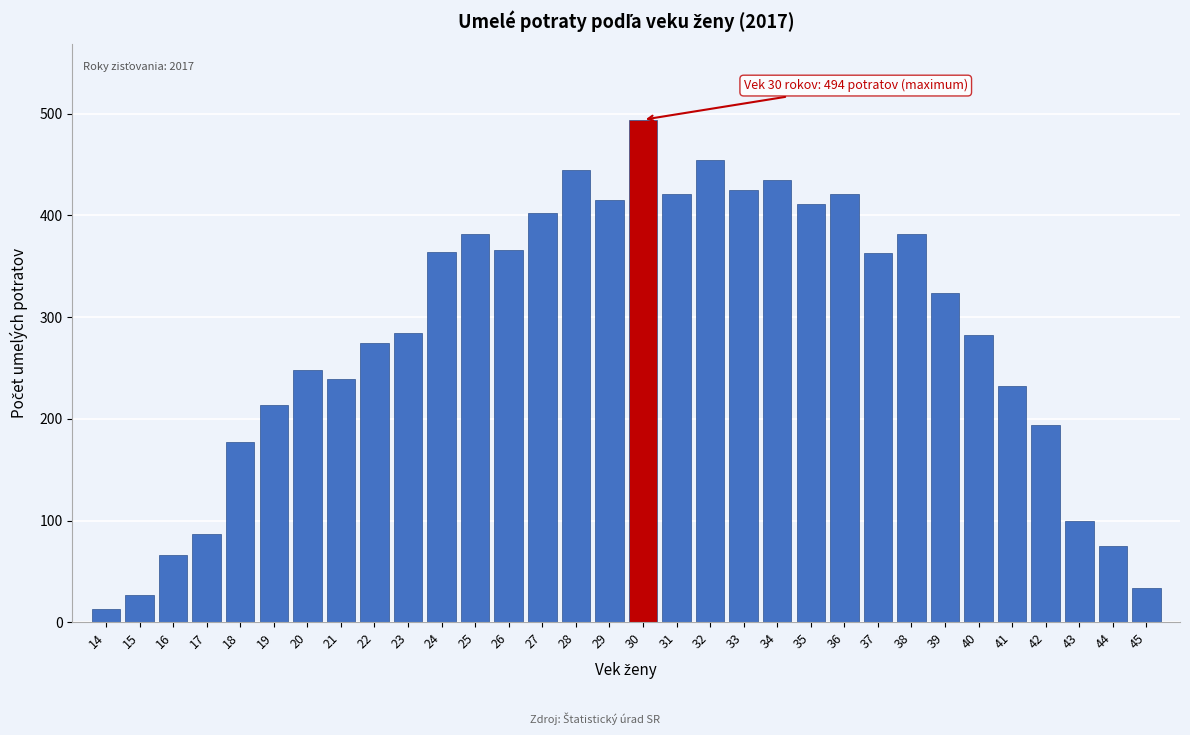

The chart shows a value of 287 at 34. True or false?

False